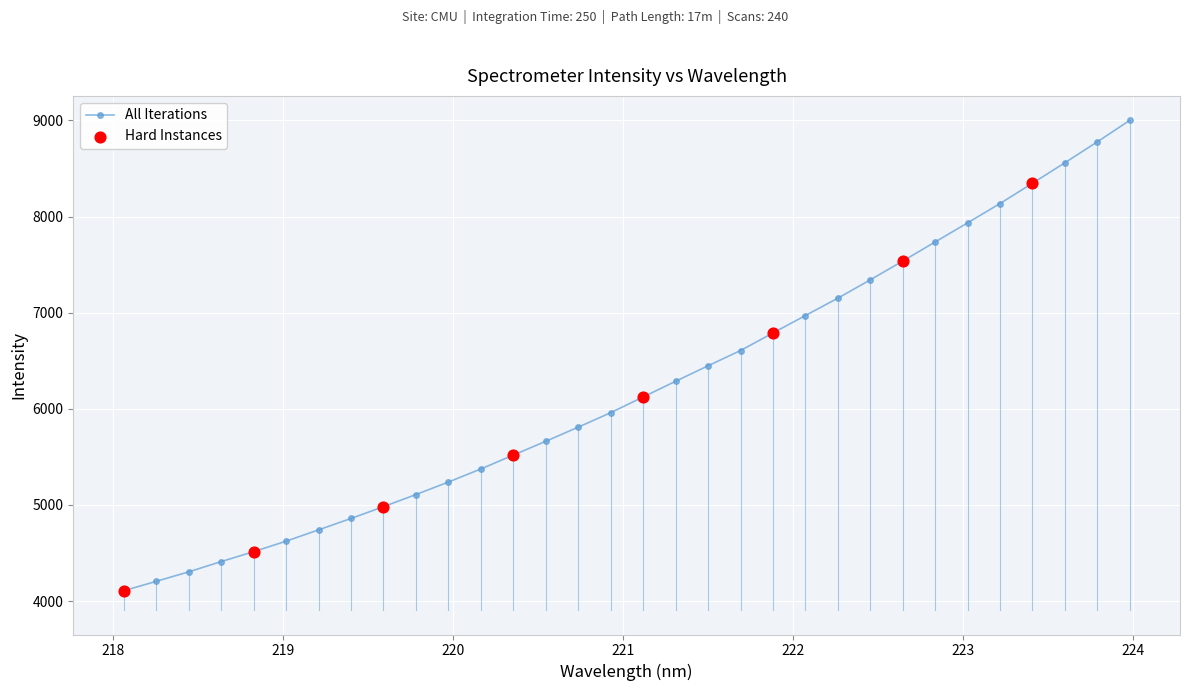

What is the value of the 27th point from the left?

7934.0